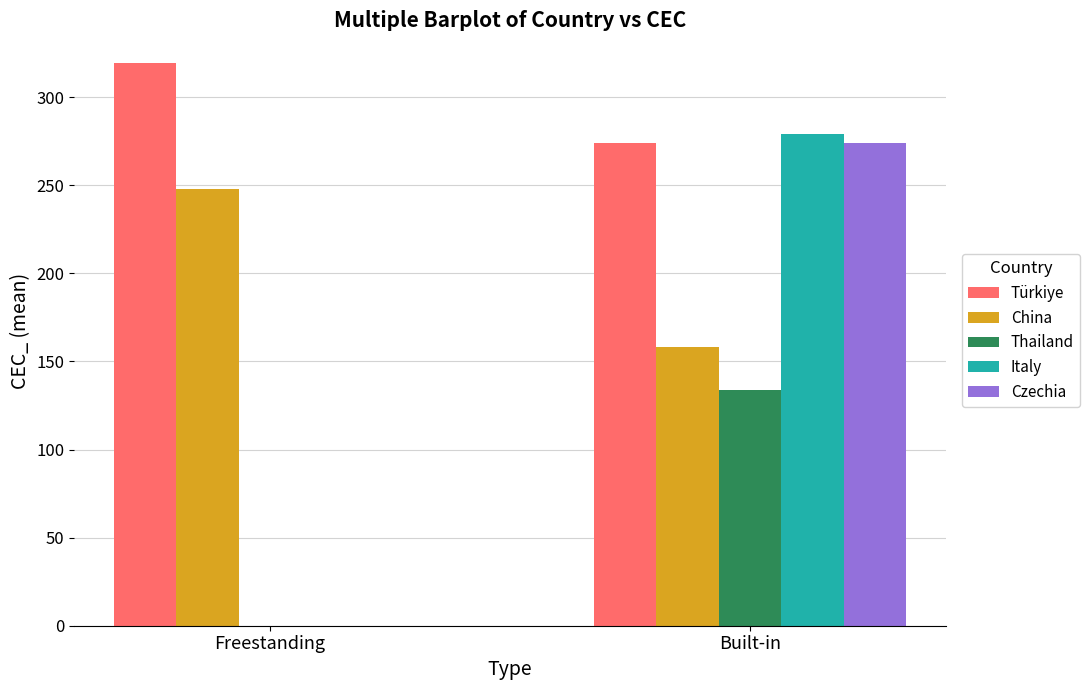

Is the value of Czechia at Built-in greater than the value of China at Freestanding?

Yes